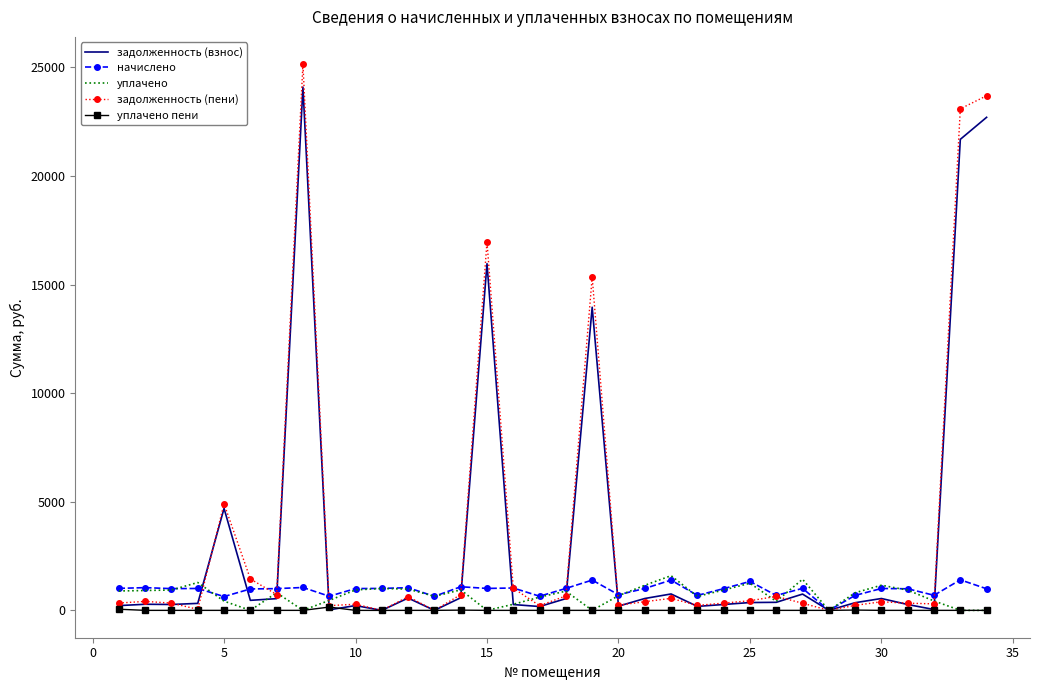

What is the difference between the maximum and minimum values in the задолженность (взнос) series?

24095.8